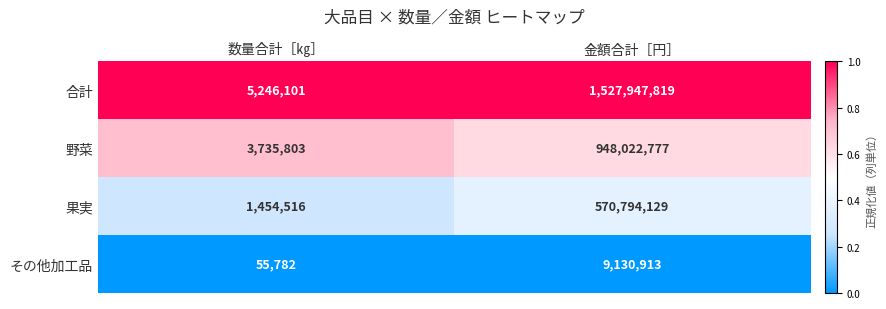

Reading left to right, transcribe all the data shown in this chart.

合計: 5246101	1527947819
野菜: 3735803	948022777
果実: 1454516	570794129
その他加工品: 55782	9130913